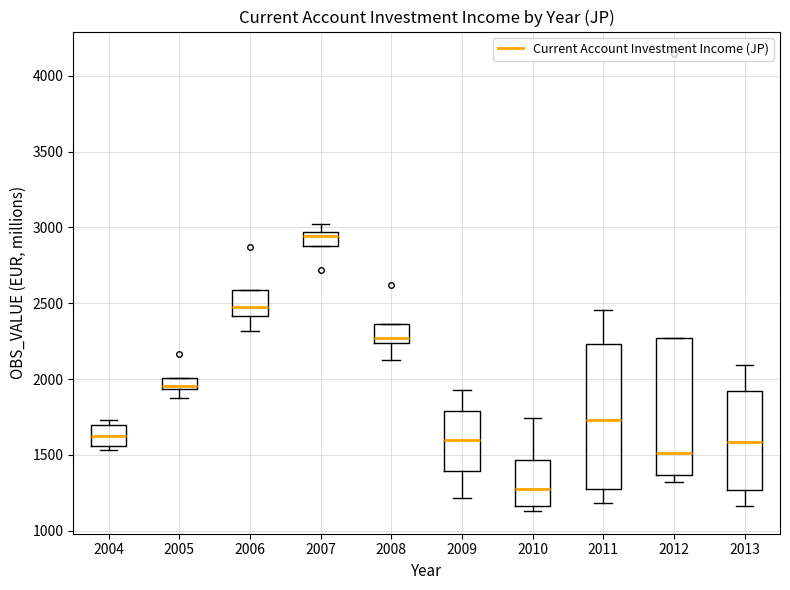

Reading left to right, transcribe this box plot: for each box, give where its median line is, the range the box spans, and where its two whiskers end, as read against the y-axis. The values are not printed on the chart, so give them approximately, as read against the axis.

2004: median 1650, box 1550 to 1700, whiskers 1550 (just below the box's lower edge) to 1750
2005: median 1950 (just above the box's lower edge), box 1950 to 2000, whiskers 1900 to 2000
2006: median 2450, box 2400 to 2600, whiskers 2300 to 2600
2007: median 2950 (just below the box's upper edge), box 2900 to 2950, whiskers 2900 to 3000
2008: median 2250 (just above the box's lower edge), box 2250 to 2350, whiskers 2150 to 2350
2009: median 1600, box 1400 to 1800, whiskers 1200 to 1950
2010: median 1250, box 1150 to 1450, whiskers 1150 (just below the box's lower edge) to 1750
2011: median 1750, box 1250 to 2250, whiskers 1200 to 2450
2012: median 1500, box 1350 to 2250, whiskers 1300 to 2250
2013: median 1600, box 1250 to 1900, whiskers 1150 to 2100